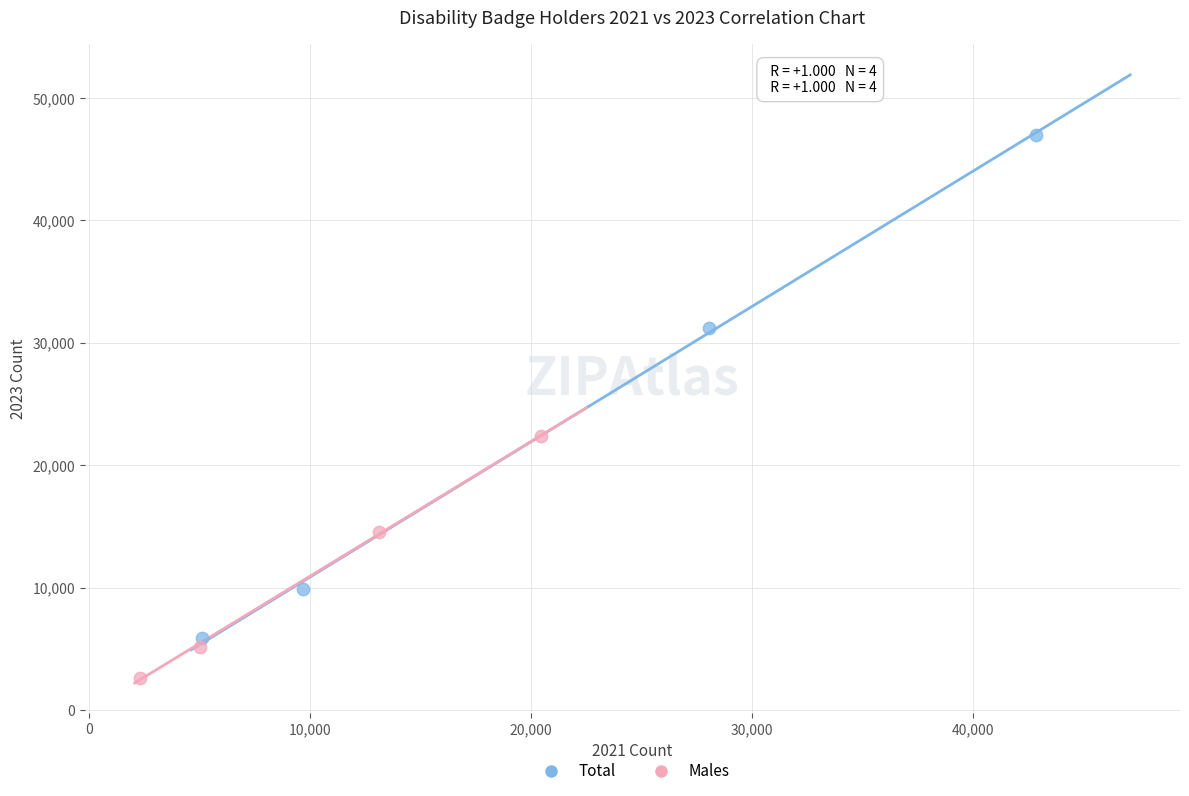

Which series has the widest spread of Y values?

Total